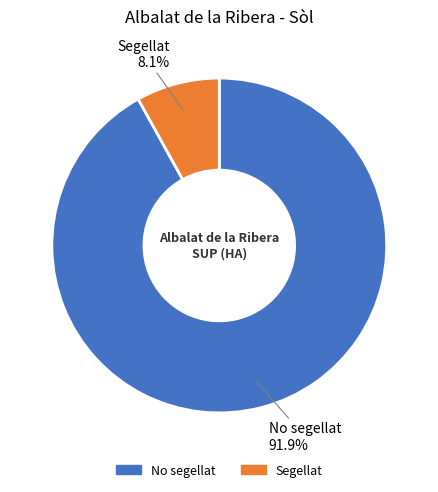

Is there any slice that represents more than half of the pie?

Yes